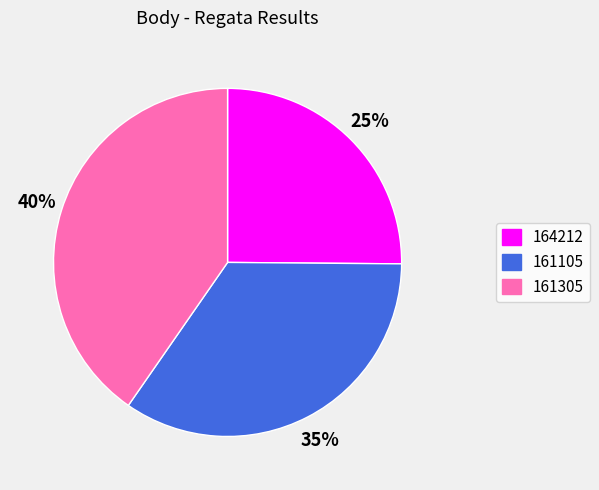

Do 161305 and 161105 together represent more than half of the pie?

Yes